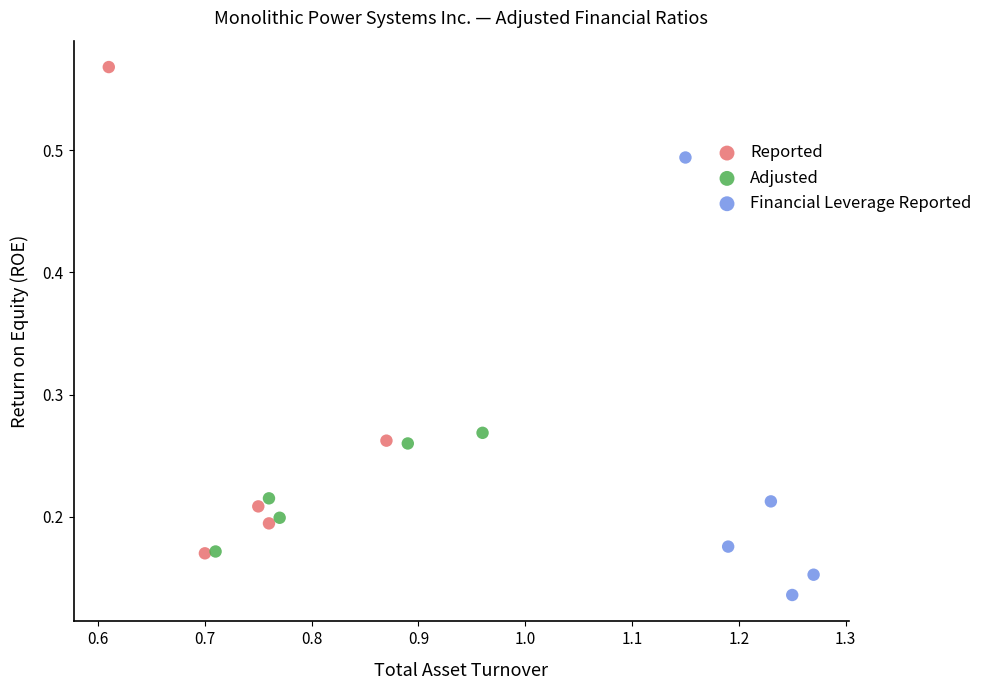

Which series contains the lowest Y value?

Financial Leverage Reported